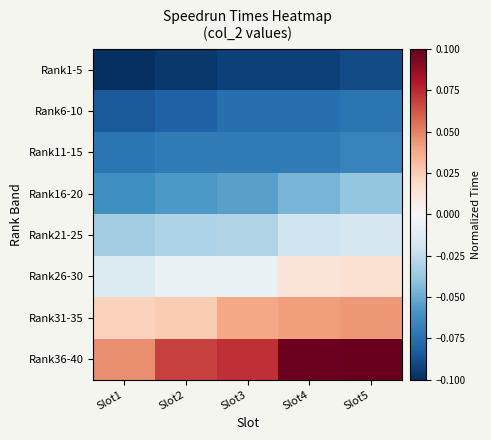

What is the spread (max minus min) of values at Slot4?

0.2